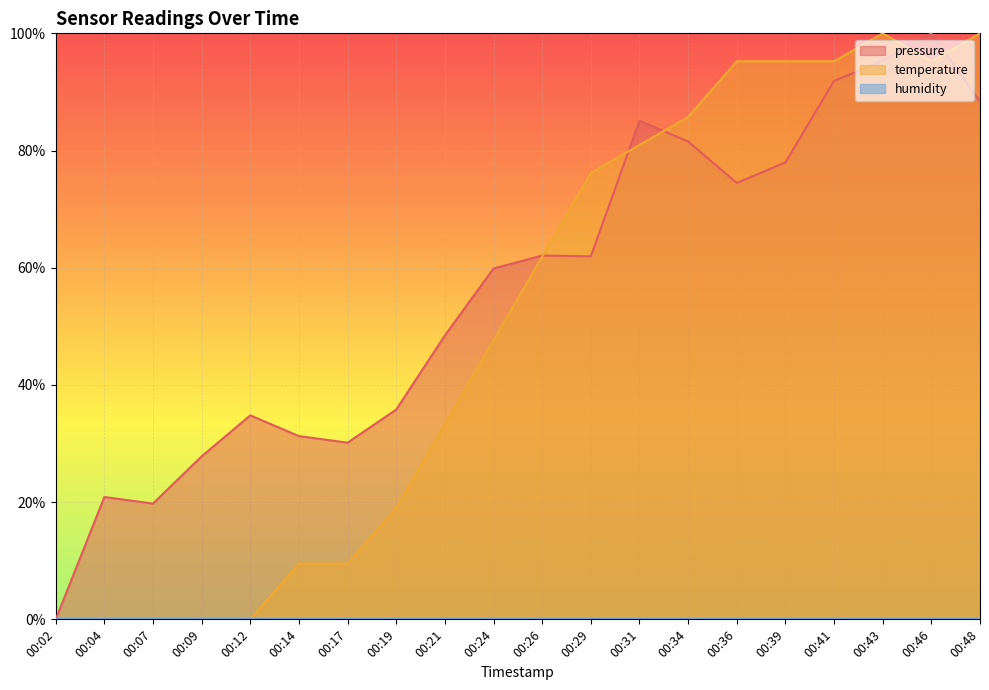

How many times do pressure and temperature cross each other?

5